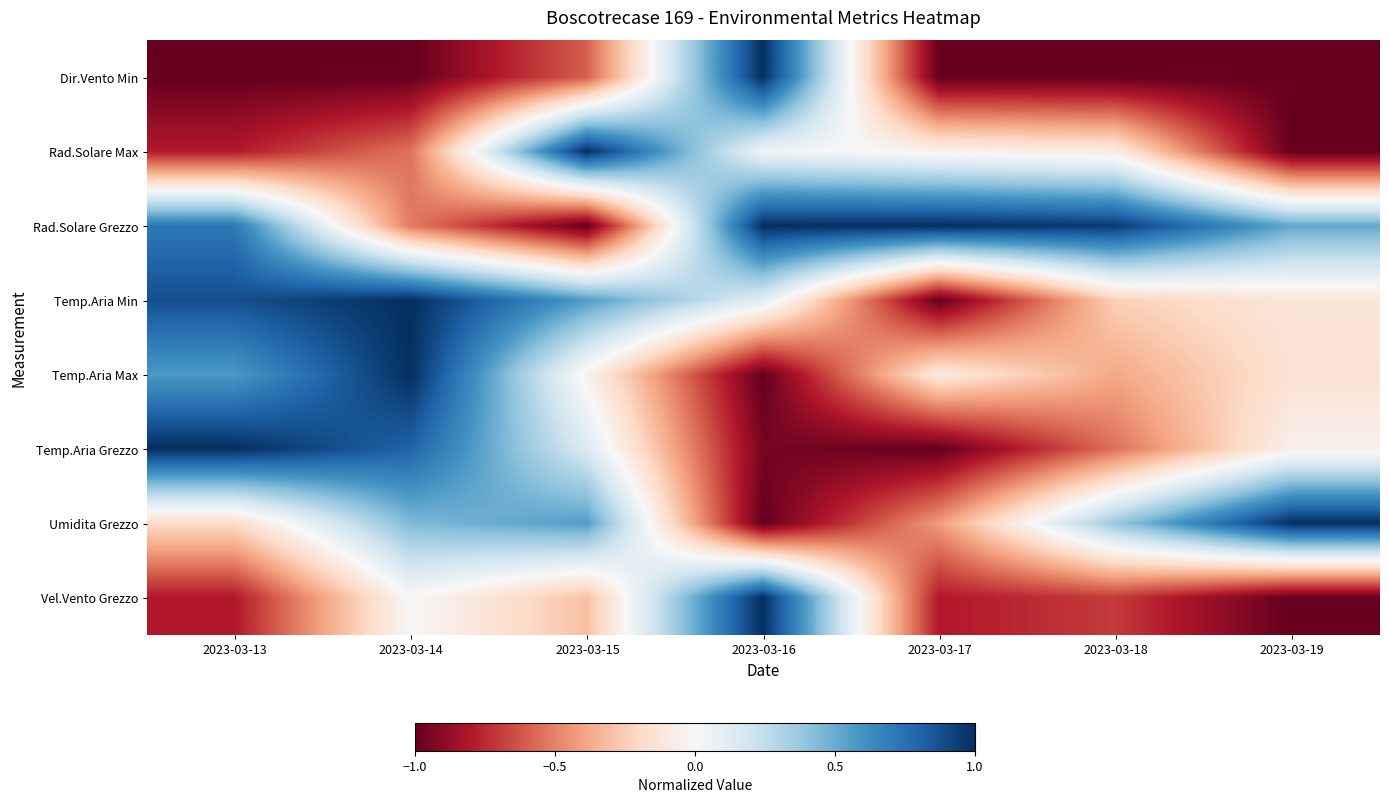

Reading left to right, extract all data points from this chart.

Dir.Vento Min: 2023-03-13=-1.0	2023-03-14=-1.0	2023-03-15=-0.6	2023-03-16=1.0	2023-03-17=-1.0	2023-03-18=-1.0	2023-03-19=-1.0
Rad.Solare Max: 2023-03-13=-0.8	2023-03-14=-0.5	2023-03-15=1.0	2023-03-16=0.0	2023-03-17=-0.0	2023-03-18=-0.1	2023-03-19=-1.0
Rad.Solare Grezzo: 2023-03-13=0.7	2023-03-14=-0.5	2023-03-15=-1.0	2023-03-16=1.0	2023-03-17=1.0	2023-03-18=1.0	2023-03-19=0.5
Temp.Aria Min: 2023-03-13=0.9	2023-03-14=1.0	2023-03-15=0.6	2023-03-16=0.1	2023-03-17=-1.0	2023-03-18=-0.2	2023-03-19=-0.1
Temp.Aria Max: 2023-03-13=0.6	2023-03-14=1.0	2023-03-15=-0.0	2023-03-16=-1.0	2023-03-17=-0.1	2023-03-18=-0.4	2023-03-19=-0.1
Temp.Aria Grezzo: 2023-03-13=1.0	2023-03-14=0.8	2023-03-15=0.1	2023-03-16=-1.0	2023-03-17=-1.0	2023-03-18=-0.5	2023-03-19=-0.0
Umidita Grezzo: 2023-03-13=-0.2	2023-03-14=0.4	2023-03-15=0.6	2023-03-16=-1.0	2023-03-17=-0.4	2023-03-18=0.4	2023-03-19=1.0
Vel.Vento Grezzo: 2023-03-13=-0.8	2023-03-14=-0.0	2023-03-15=-0.3	2023-03-16=1.0	2023-03-17=-0.8	2023-03-18=-0.7	2023-03-19=-1.0